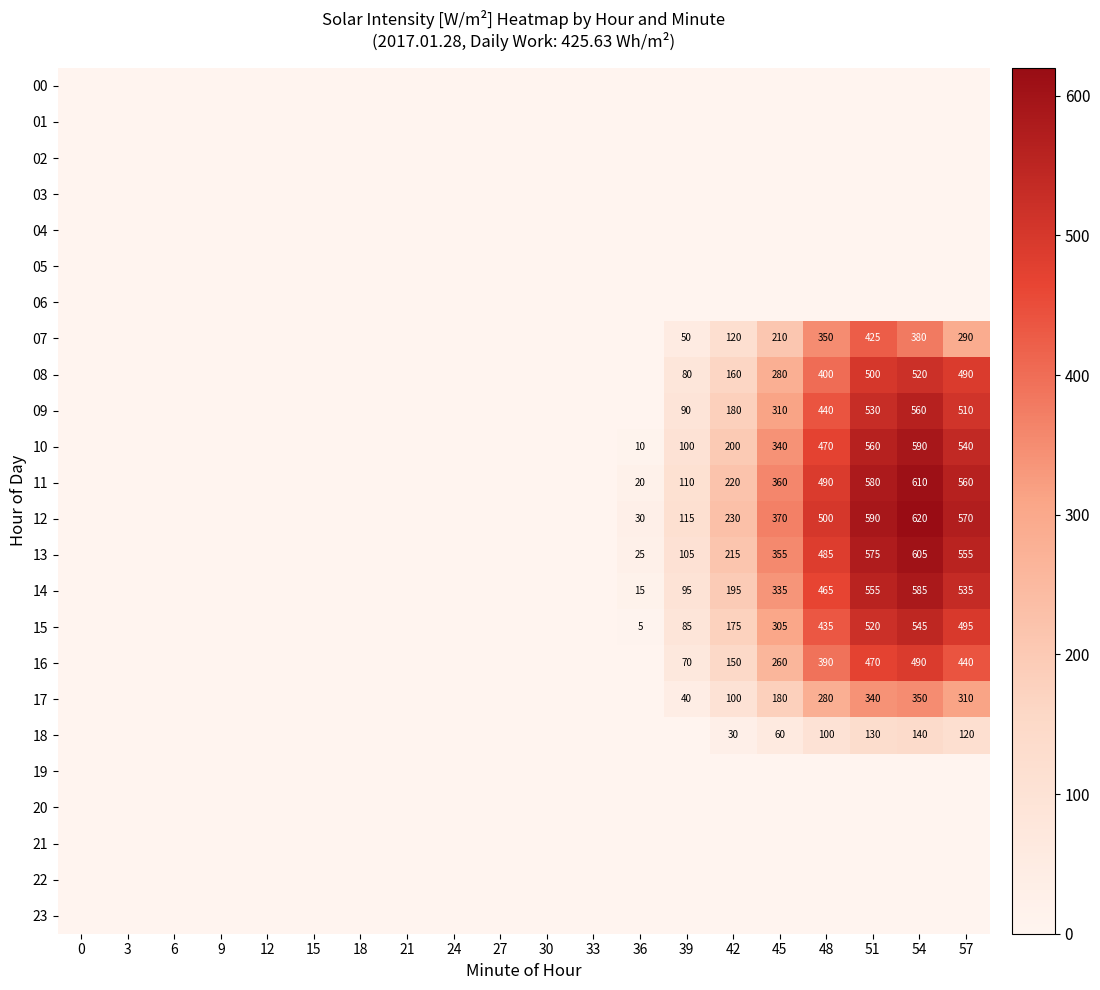

True or false: 09 has a value of 310 at 45.

True